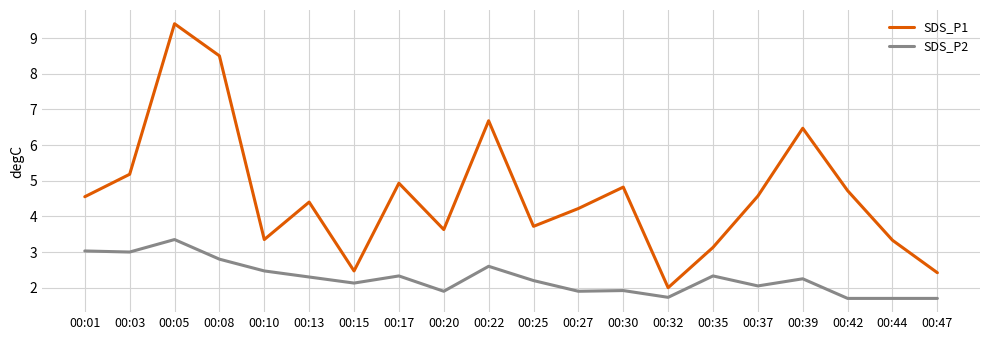

True or false: SDS_P1 and SDS_P2 intersect in this chart.

False